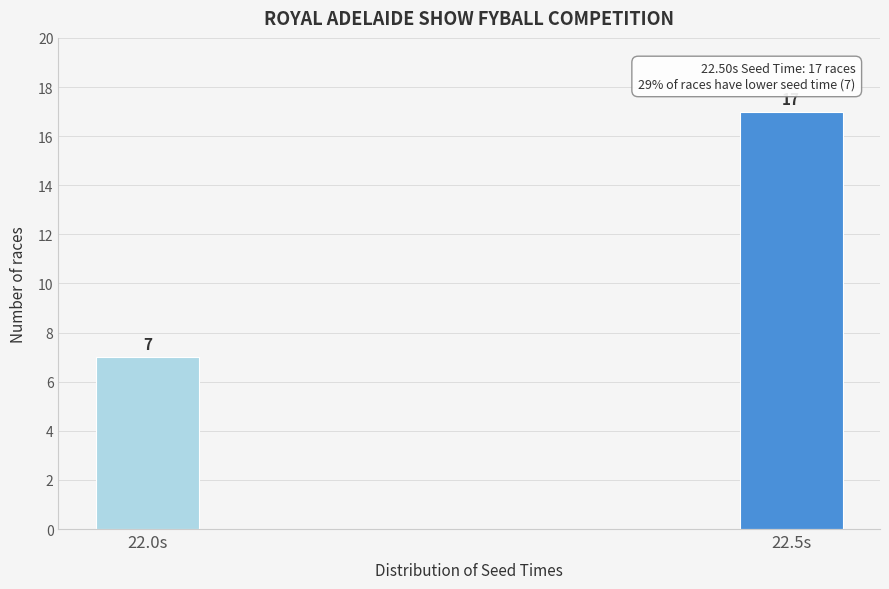

Reading left to right, what are all the values shown in this chart?

7	17